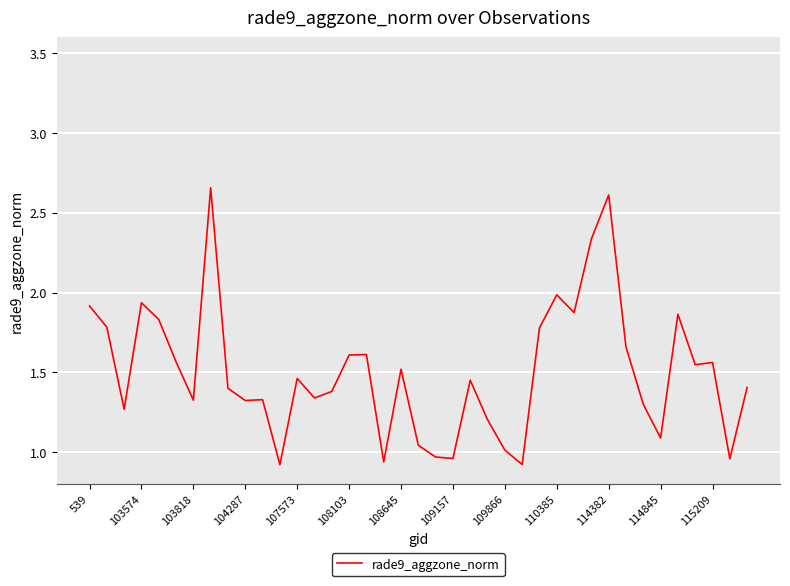

How many lines are shown in the chart?

1